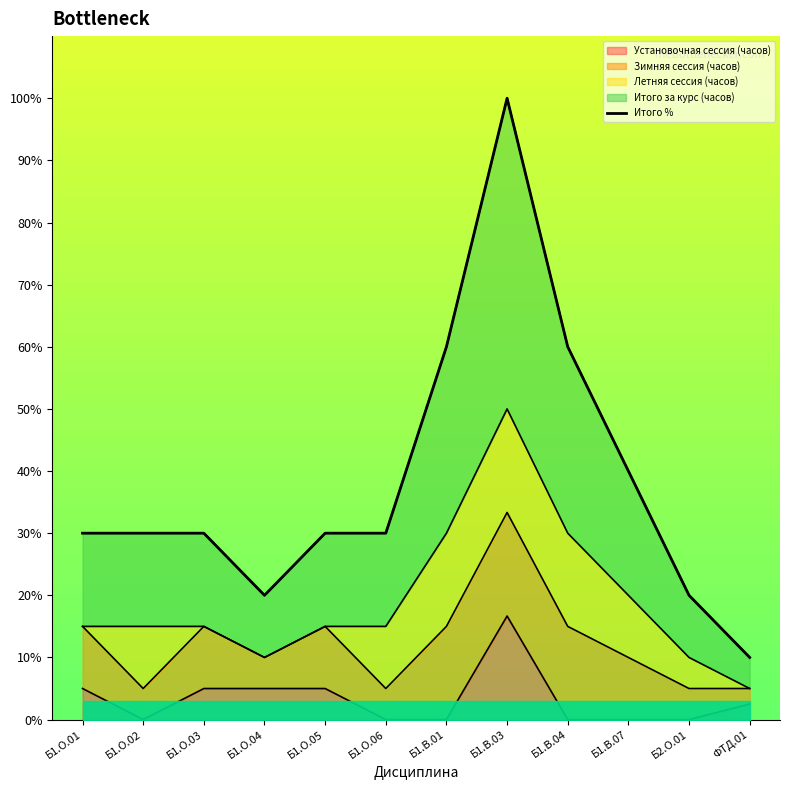

True or false: Установочная сессия (часов) has a value of 5.0 at Б1.О.03.

True